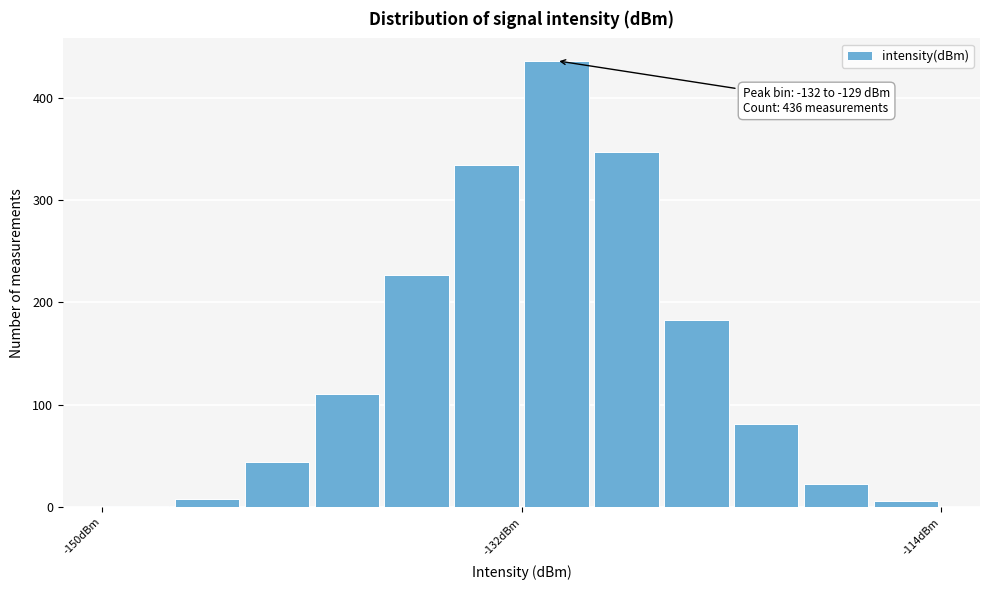

Read against the x-axis, roughly where is the centre of the tallest bar?

-130